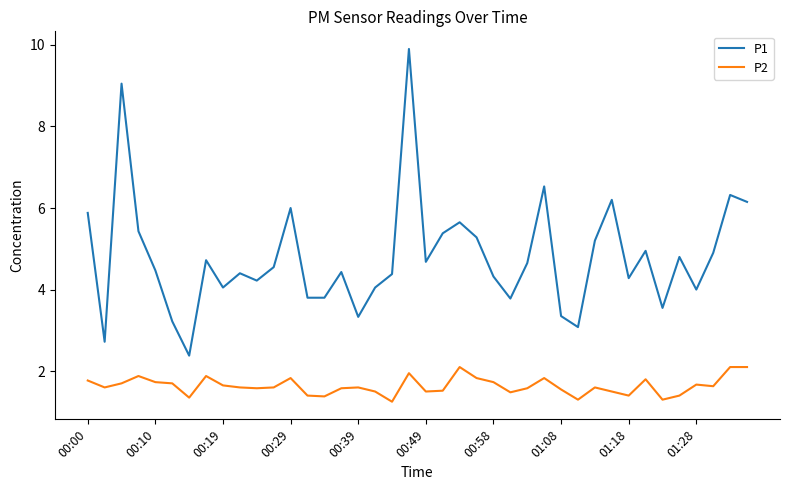

Rank the series by their average value, from highest to lowest.

P1, P2